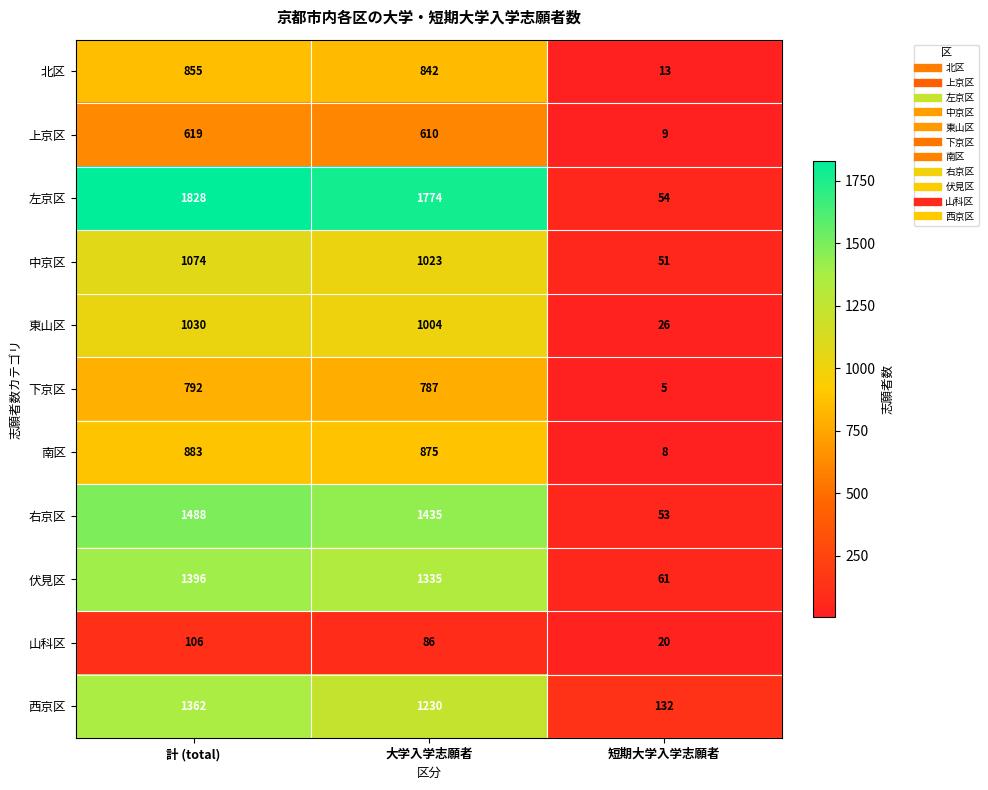

Where is 南区 nearest to the value 445?

大学入学志願者